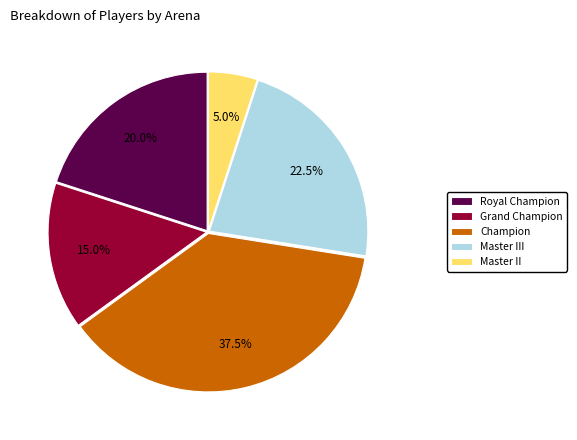

What is the largest slice in the pie chart?

Champion